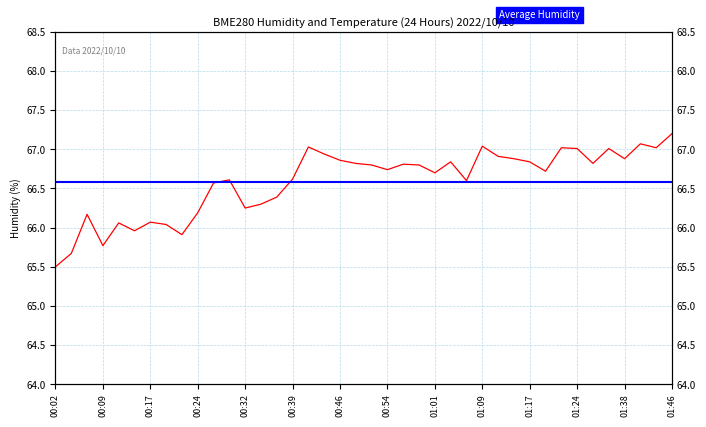

Where is the first local maximum?

00:07